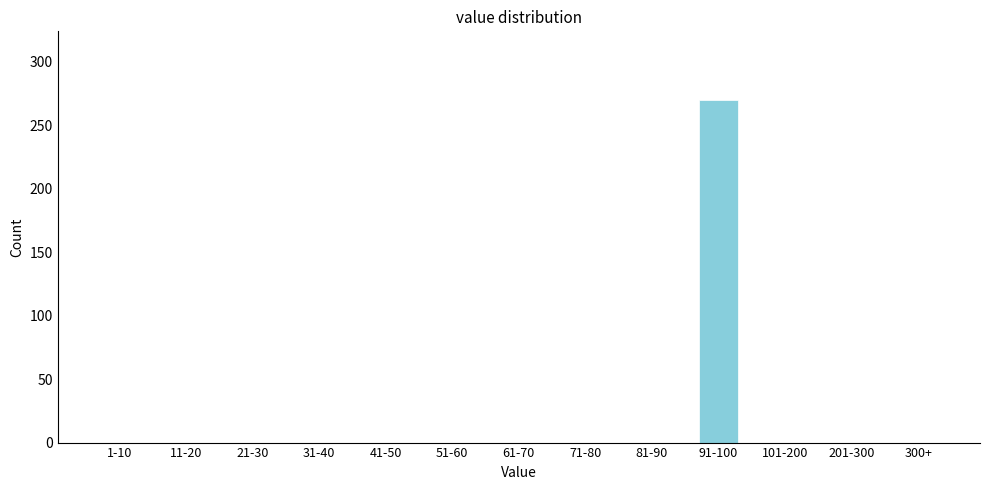

Reading right to left, transcribe all the data shown in this chart.

300+=0	201-300=0	101-200=0	91-100=270	81-90=0	71-80=0	61-70=0	51-60=0	41-50=0	31-40=0	21-30=0	11-20=0	1-10=0